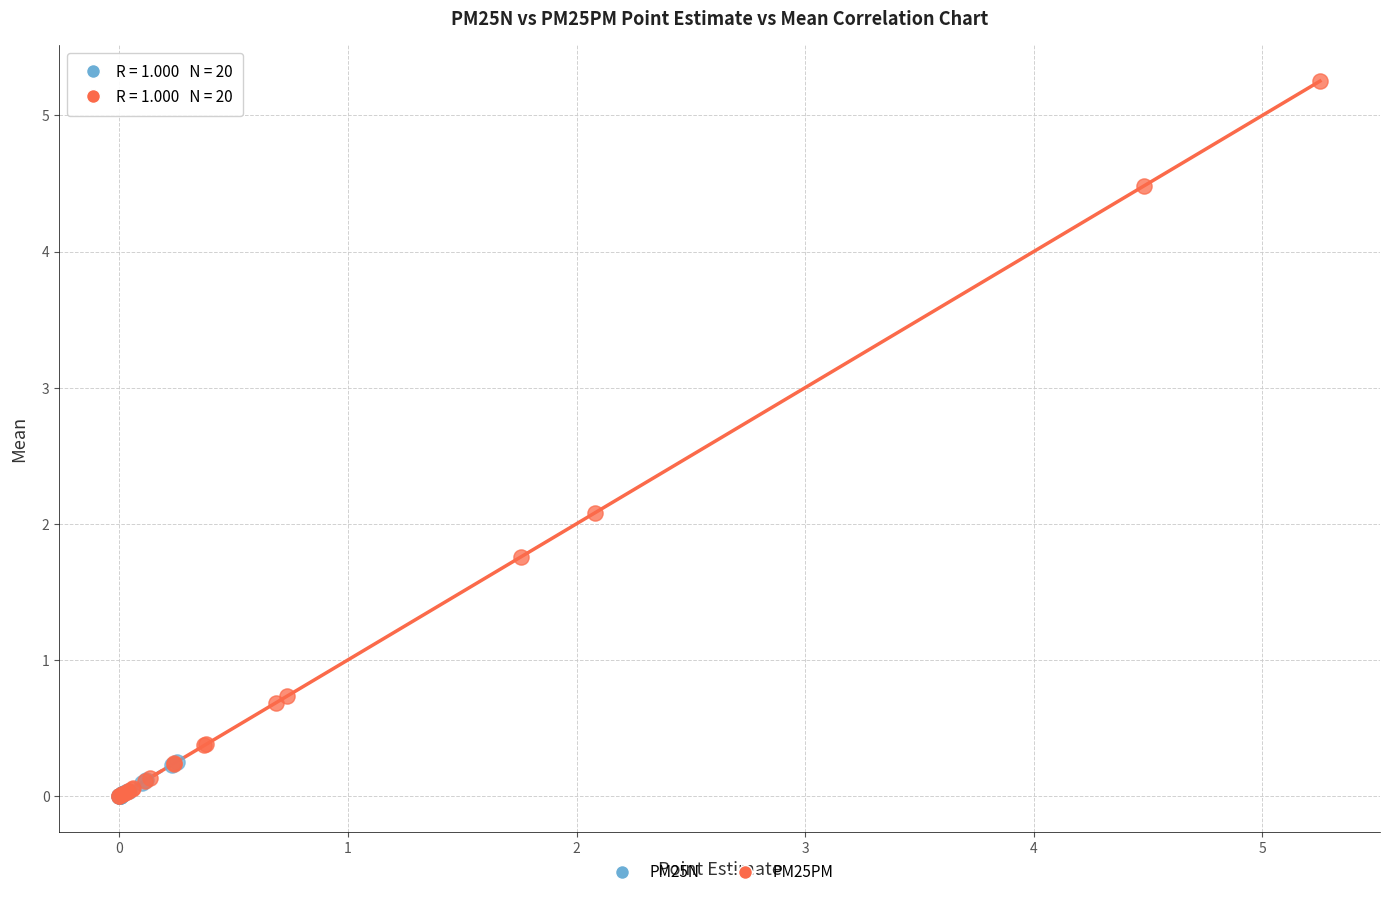

Which series has the largest Y range (max minus min)?

PM25PM